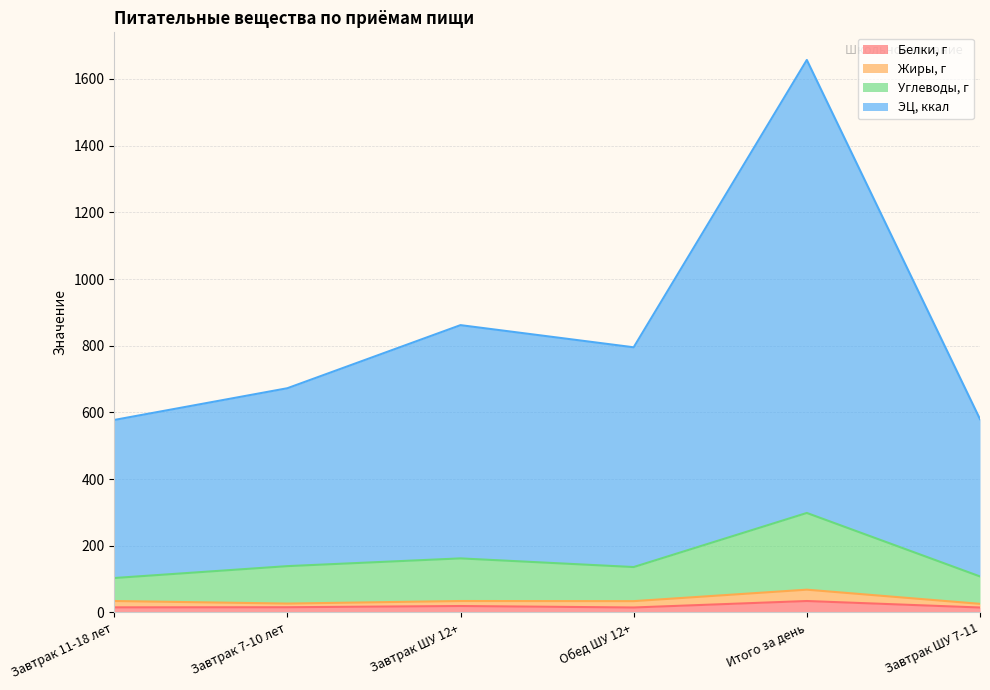

What are all the series names shown in the legend?

Белки, г, Жиры, г, Углеводы, г, ЭЦ, ккал